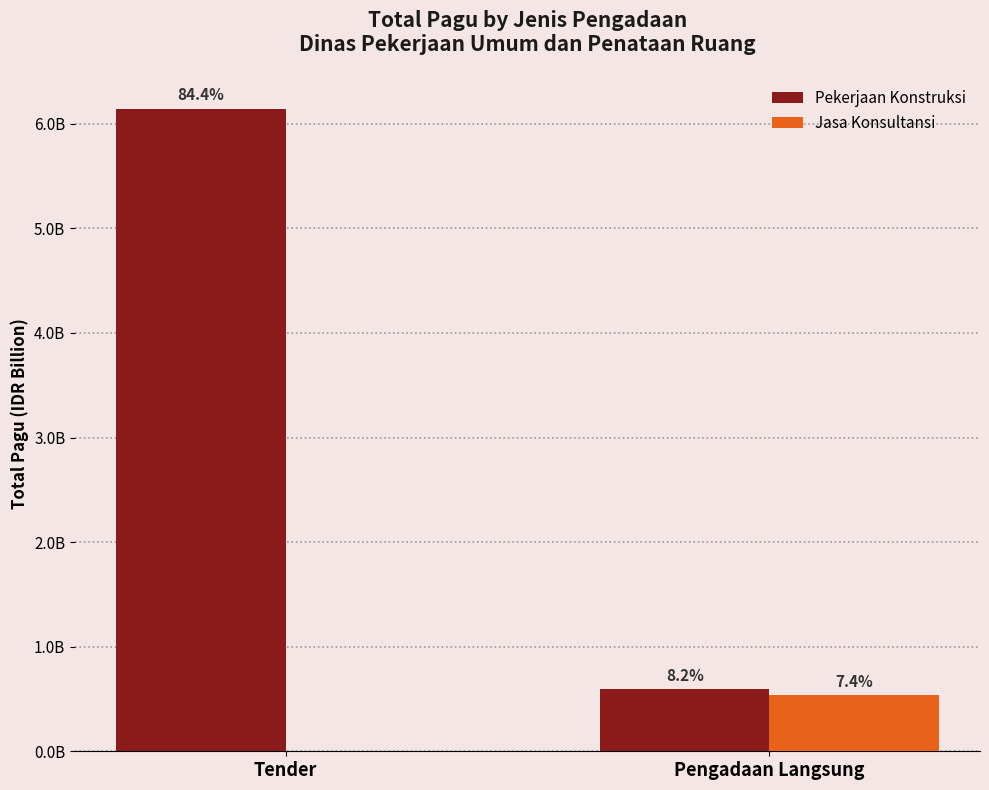

Which series has the largest total across all categories?

Pekerjaan Konstruksi